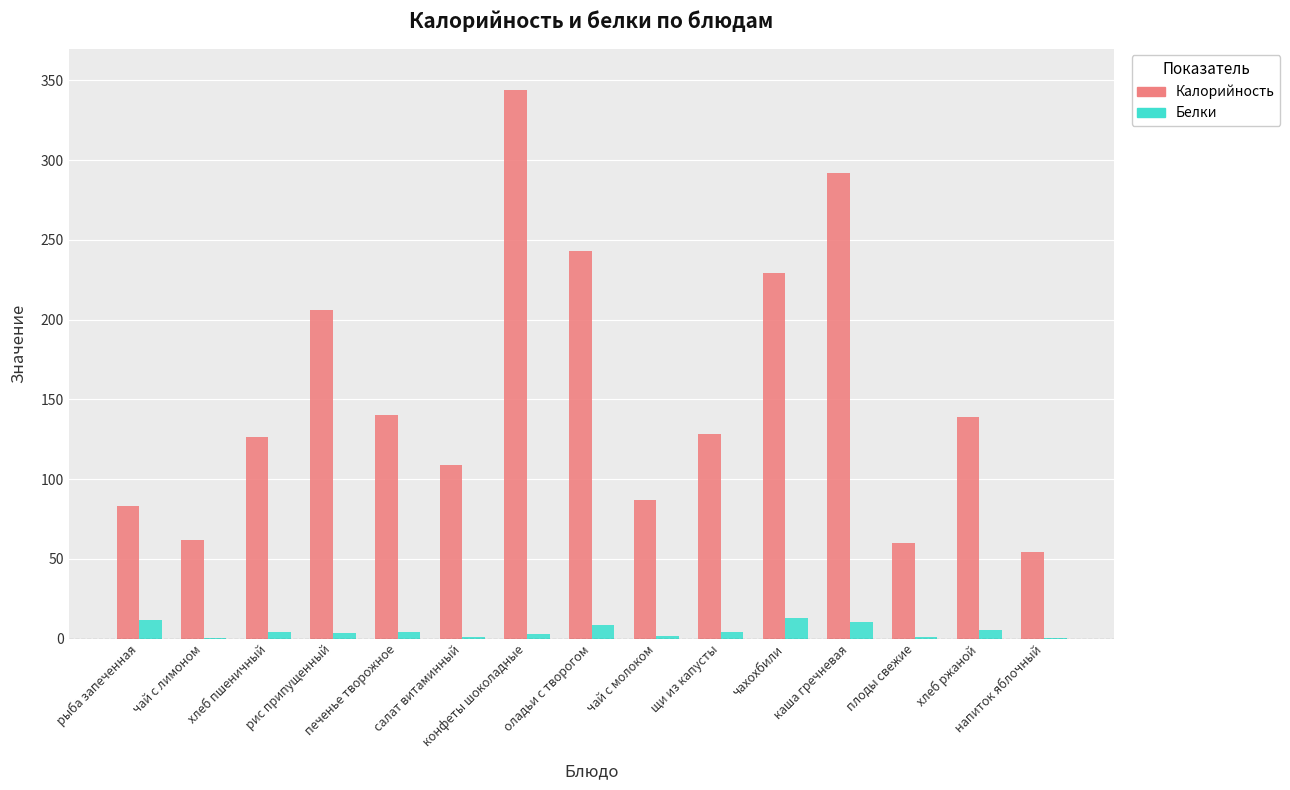

Are the bars horizontal?

No